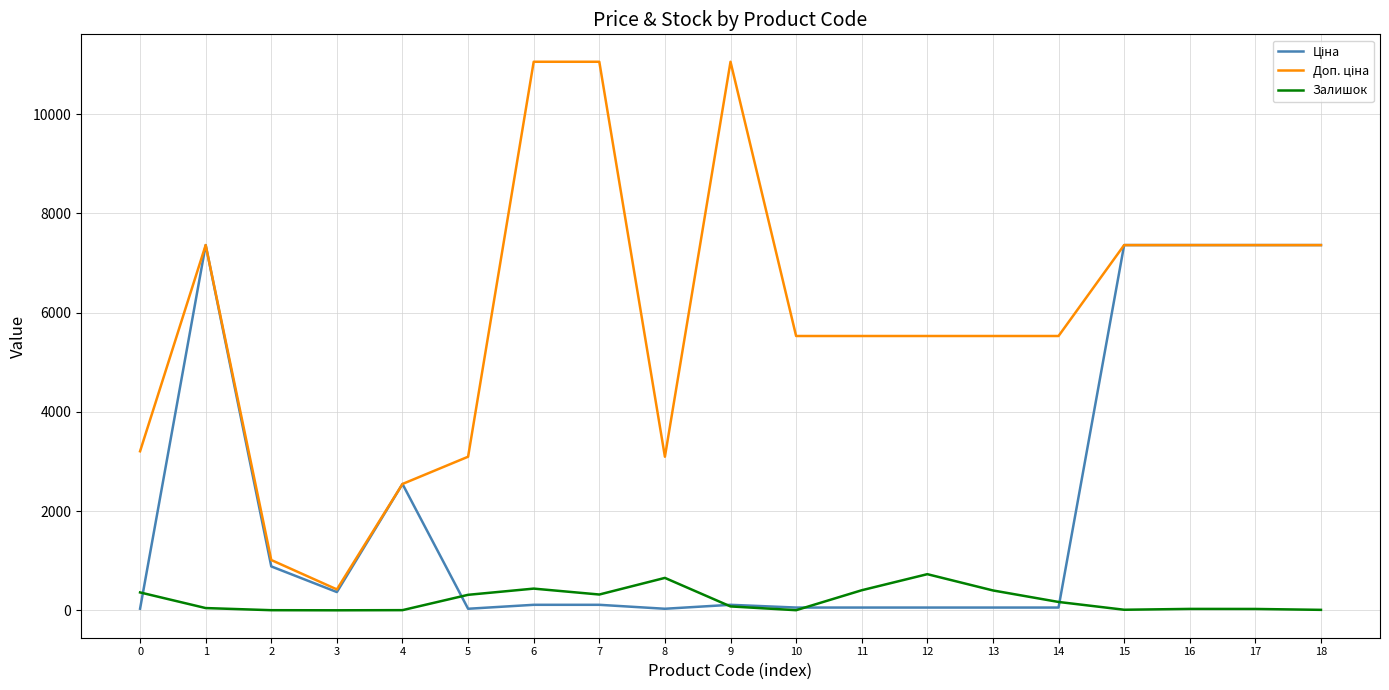

What is the maximum value shown in the chart?

11055.0